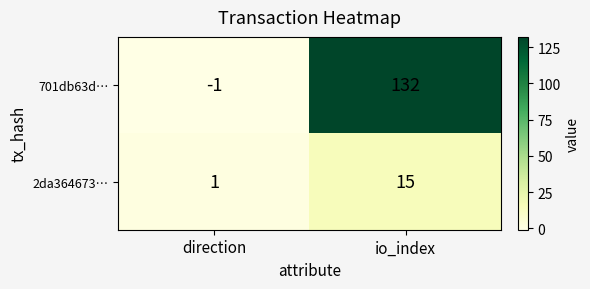

Where is 2da364673… nearest to the value 8?

direction